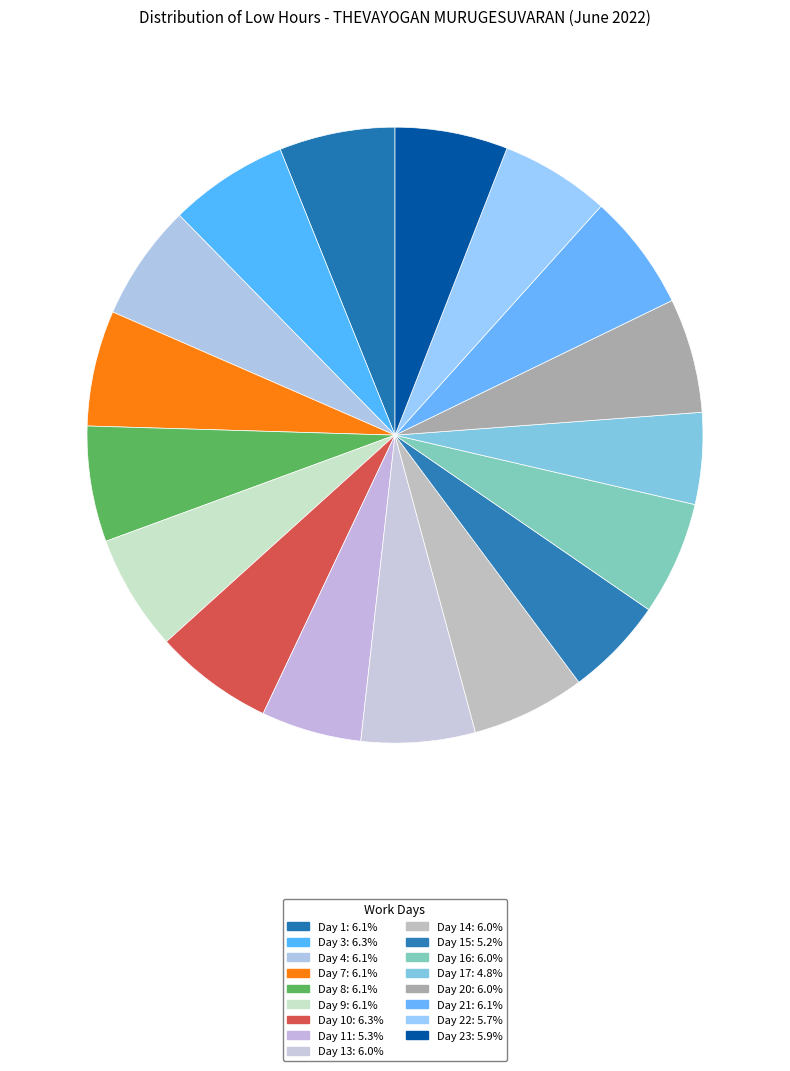

How many slices are in this pie chart?

17